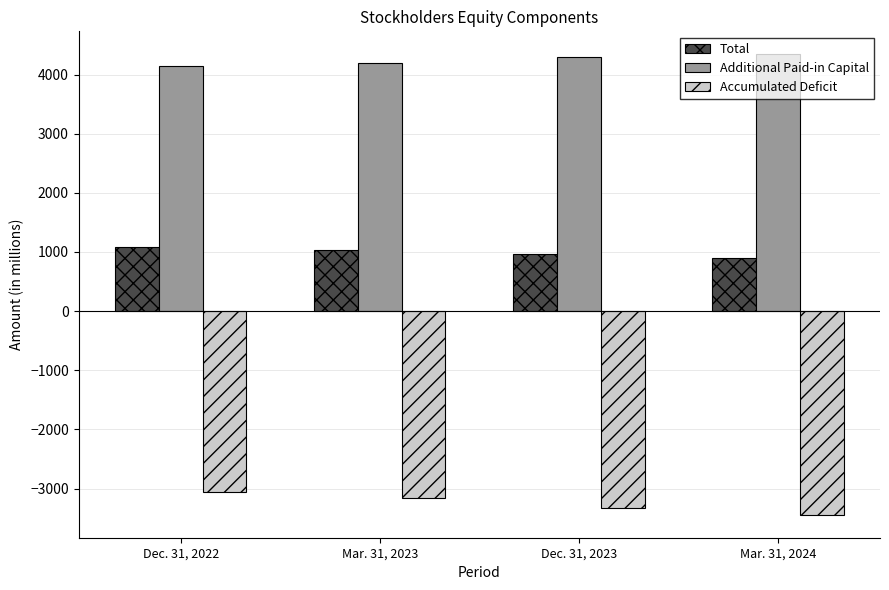

What is the total value across all series at Dec. 31, 2023?

1935